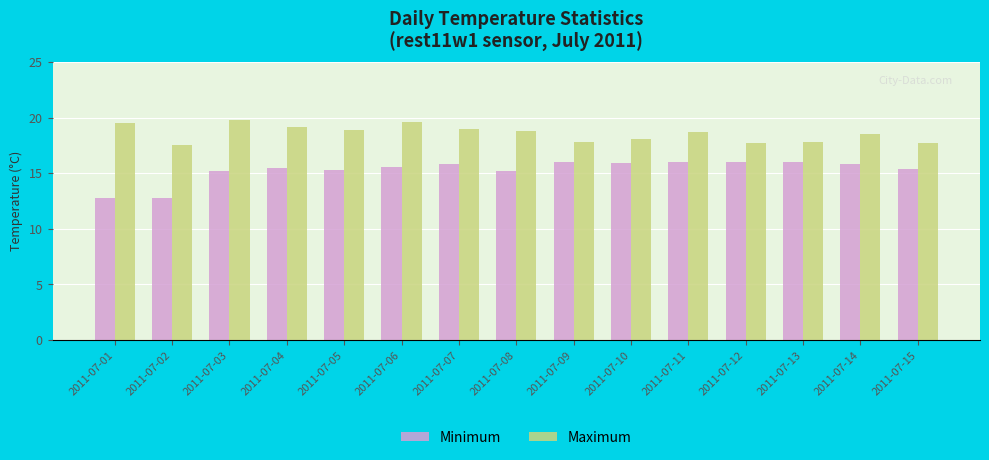

What is the minimum value shown in the chart?

12.8